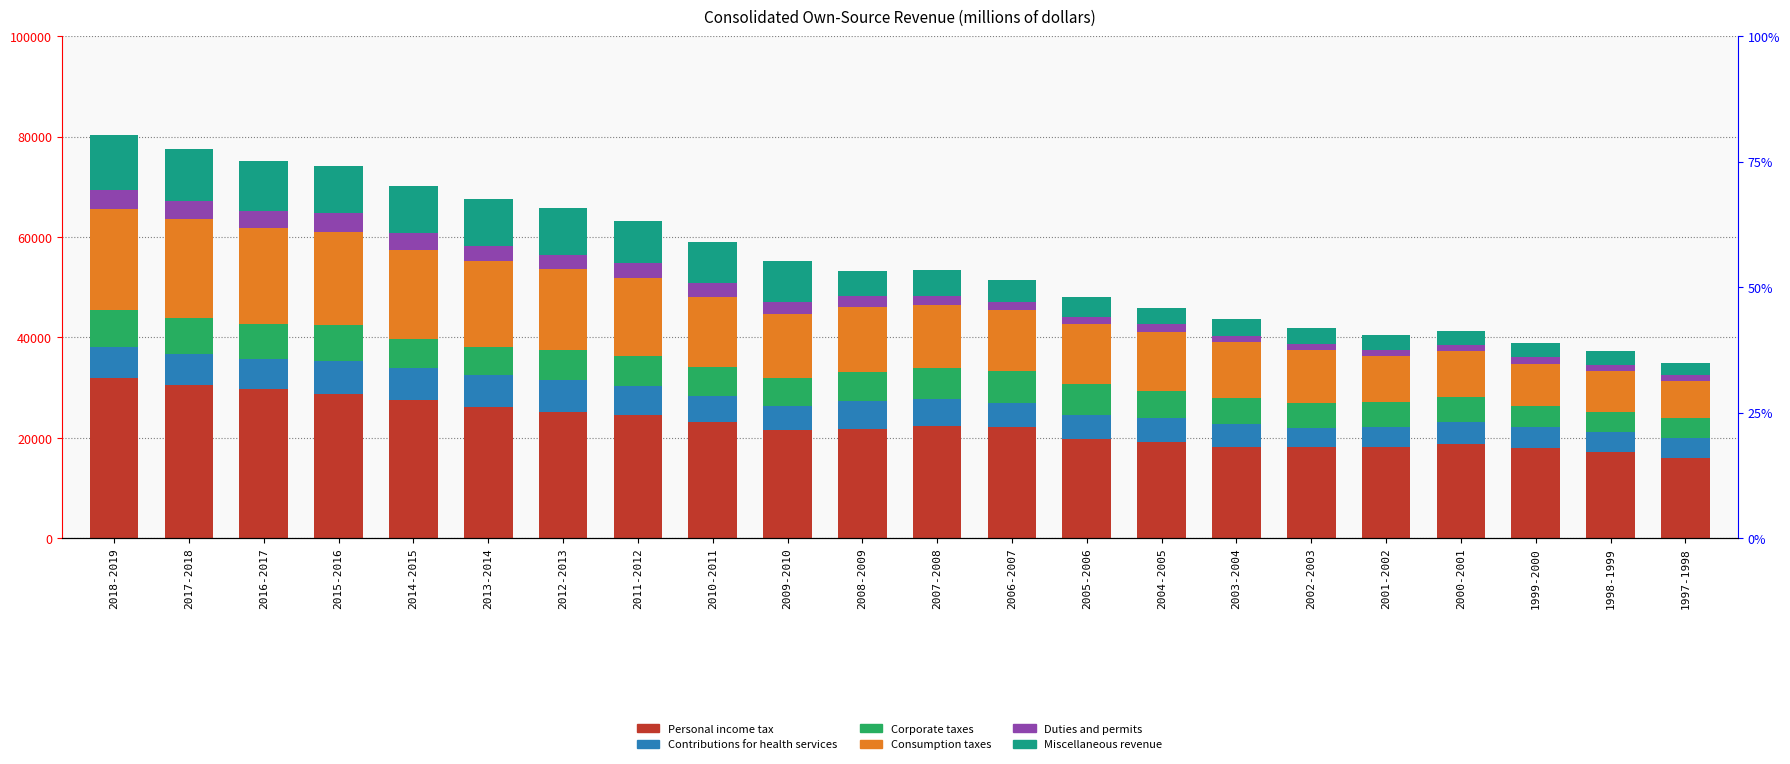

At how many categories does at least one series exceed 7578?

22